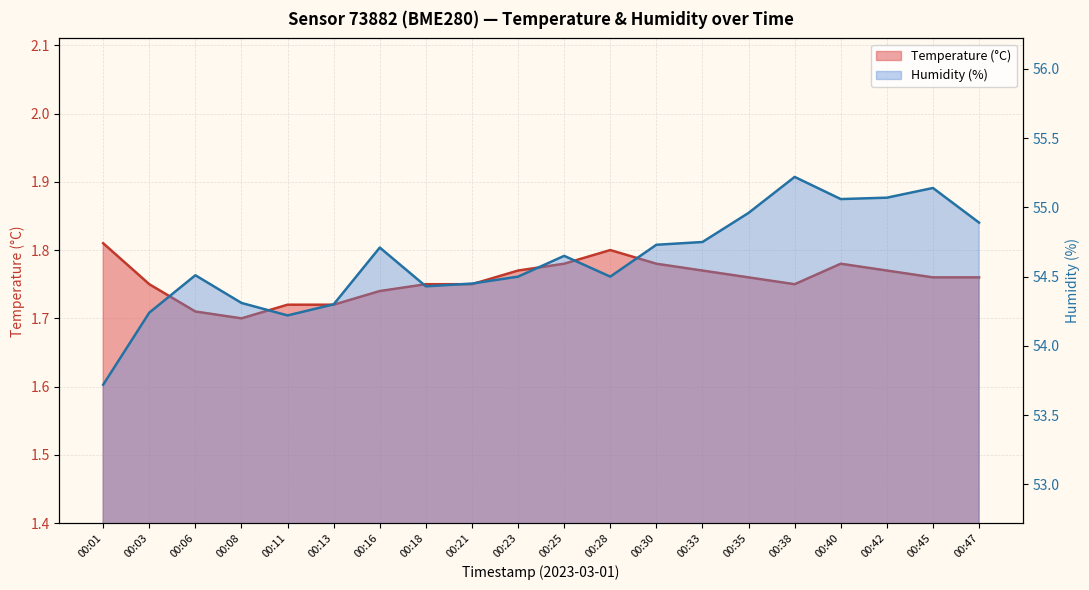

True or false: Humidity (%) has a value of 37.2 at 00:23.

False